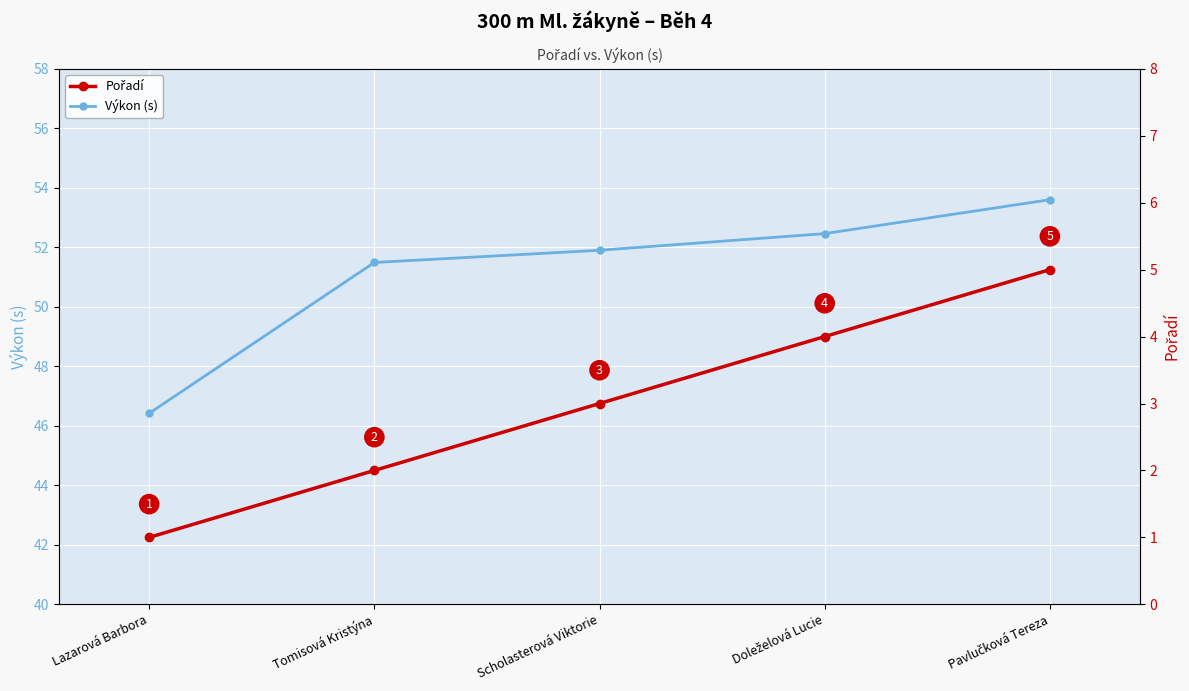

What is the label of the 1st point from the left?

Lazarová Barbora